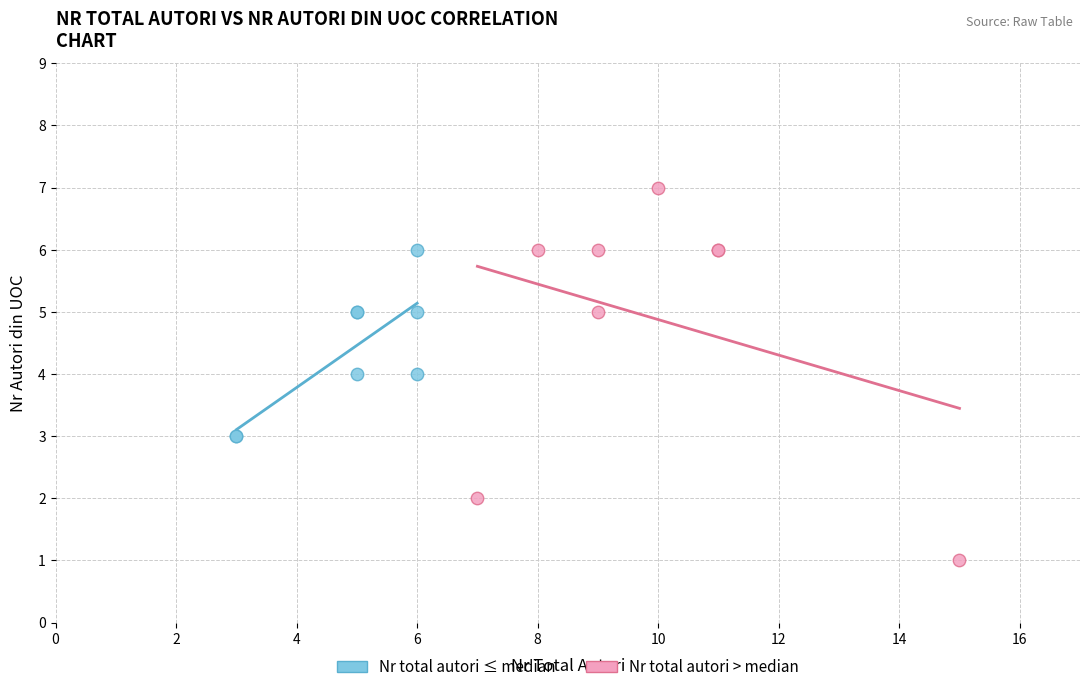

Which series reaches the maximum Y coordinate?

Nr total autori > median